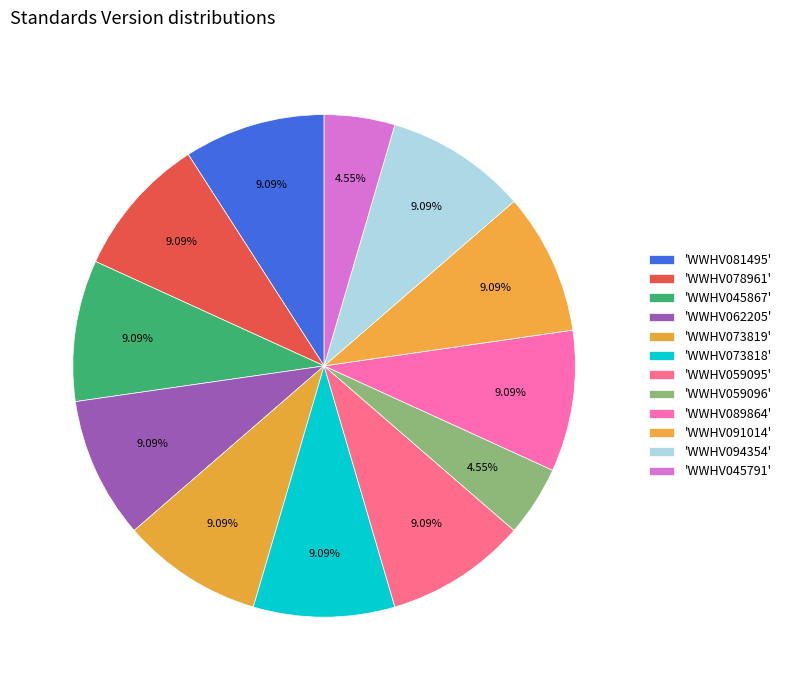

Count the number of slices in the pie.

12